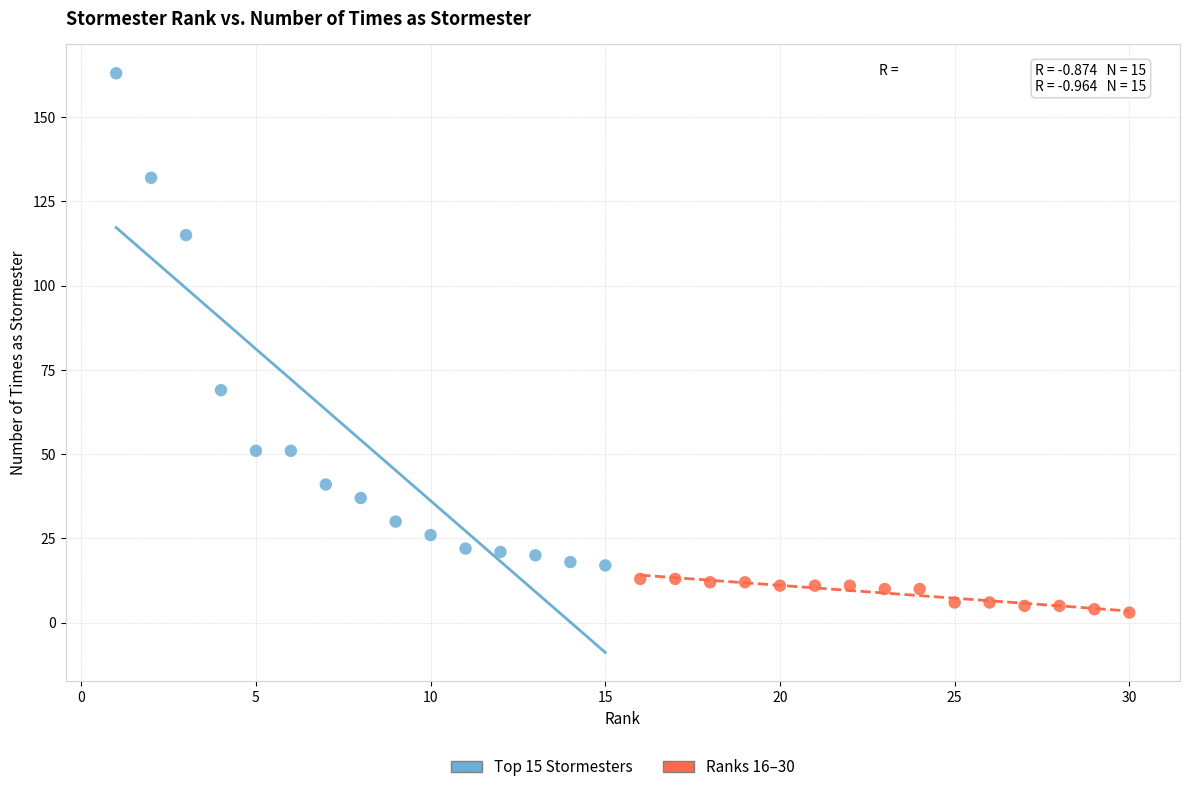

Which series reaches the maximum Y coordinate?

Top 15 Stormesters